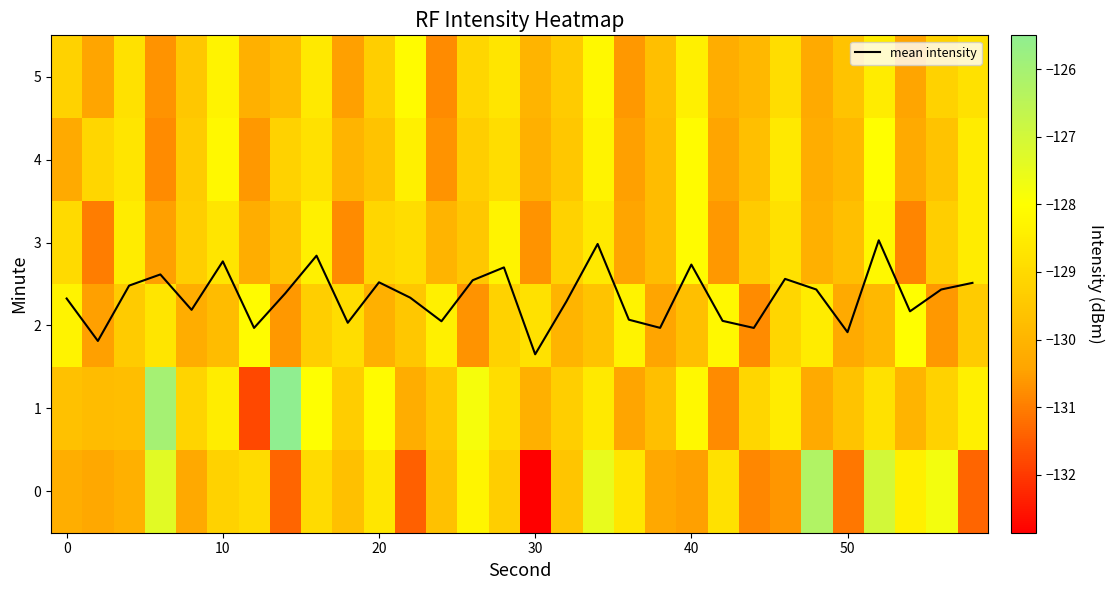

The mean intensity series shows 4.5 at 40. True or false?

False